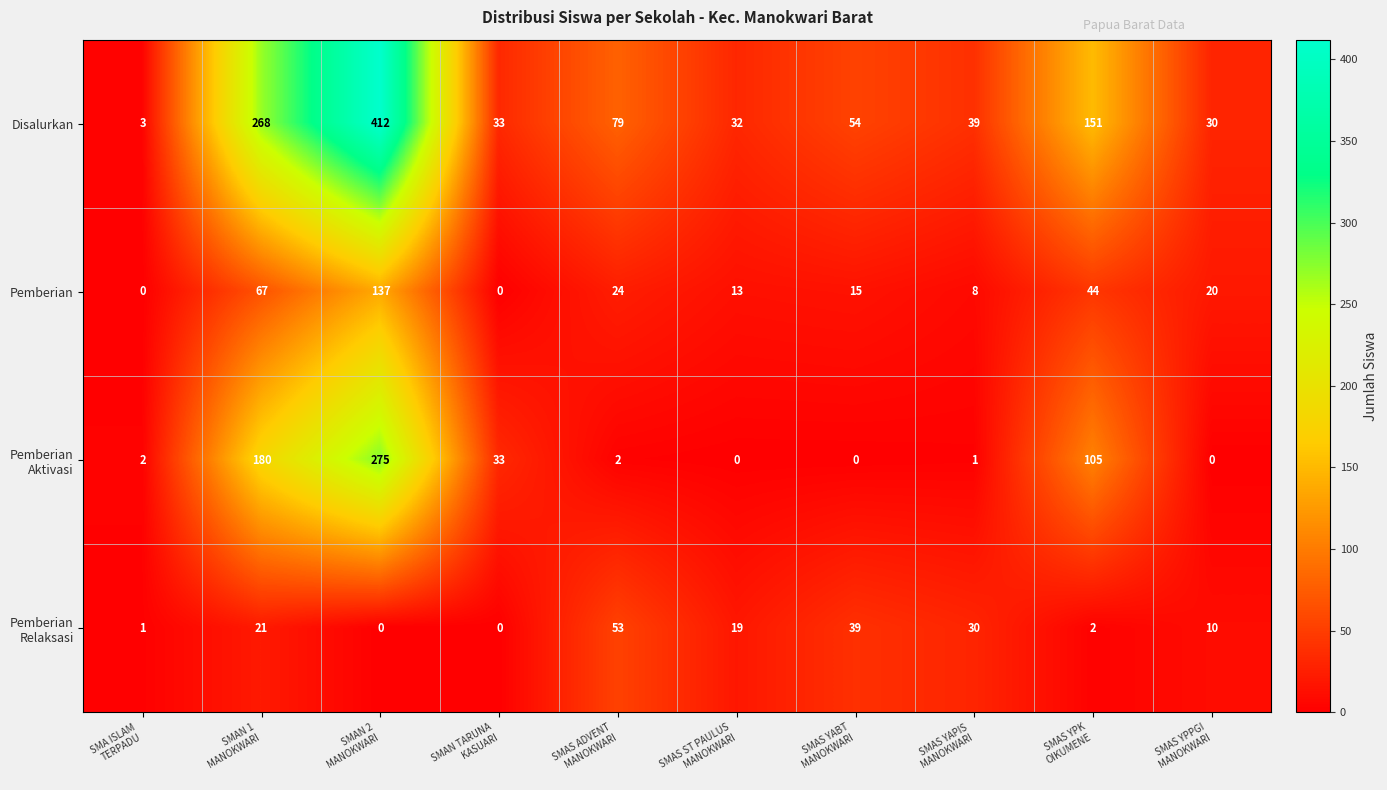

Which series has the widest spread of values?

Disalurkan